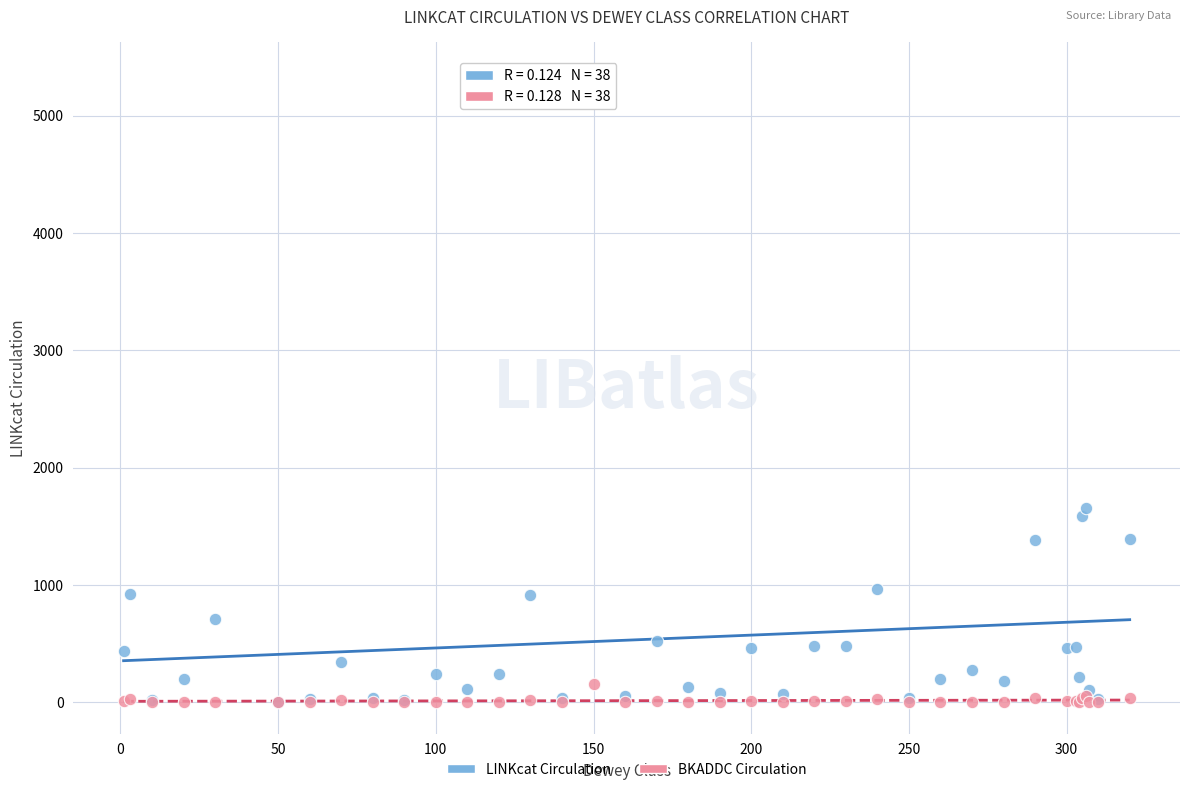

Across all series, what Y value is closest to 2679?

1654